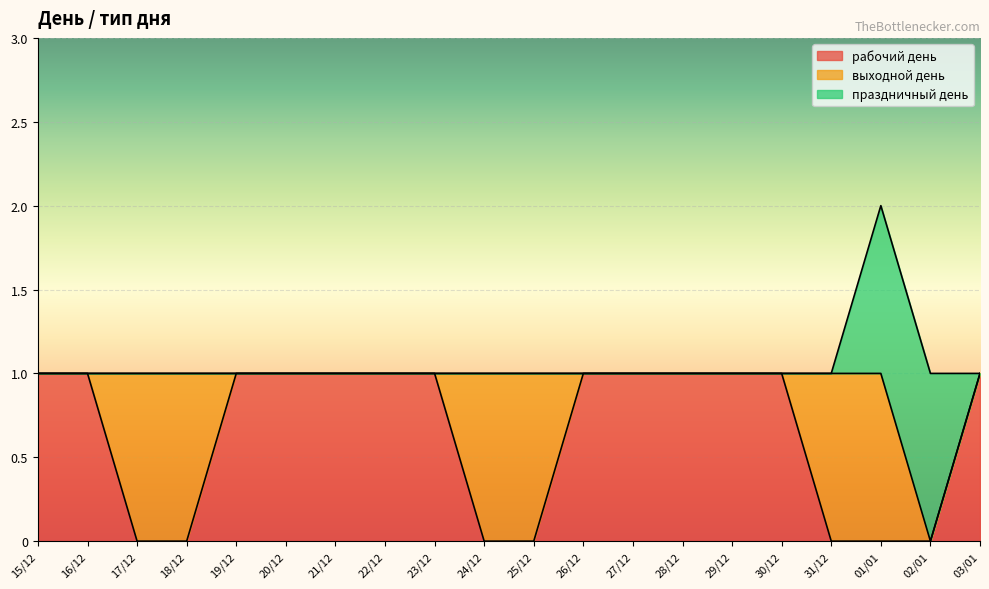

Count the number of categories in the chart.

20